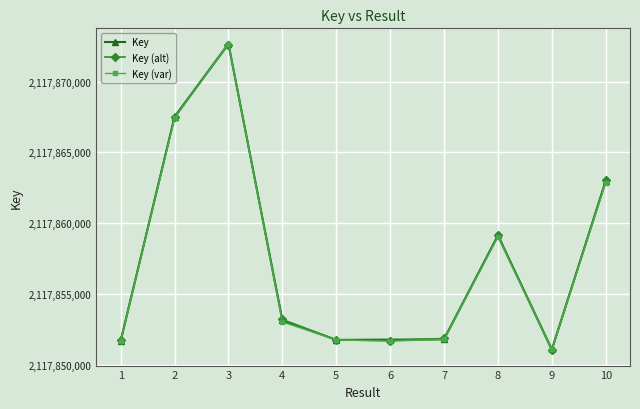

Does the chart display data point markers on the line(s)?

Yes